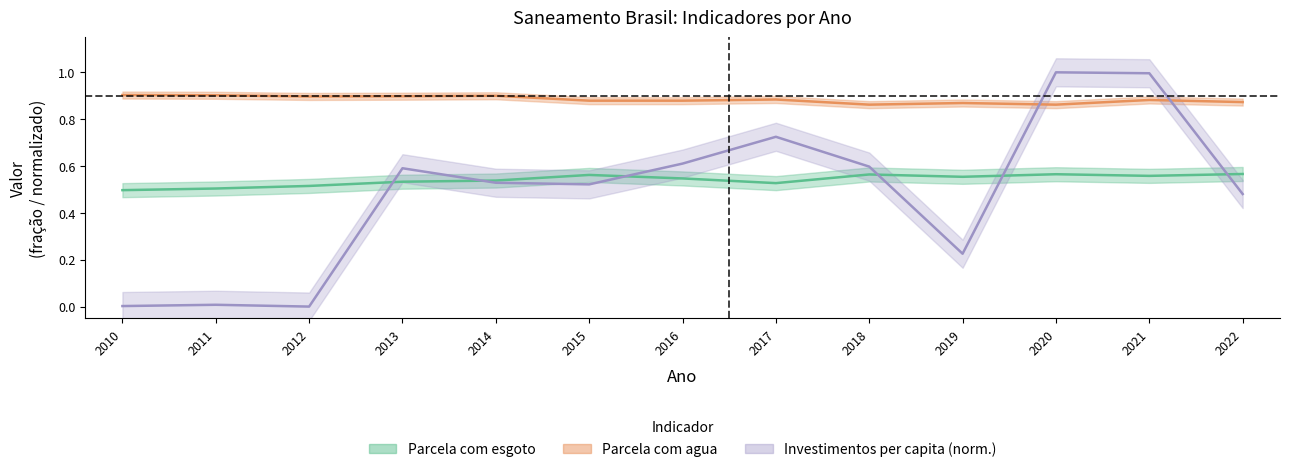

True or false: Investimentos per capita has a value of 0.6 at 2018.

True